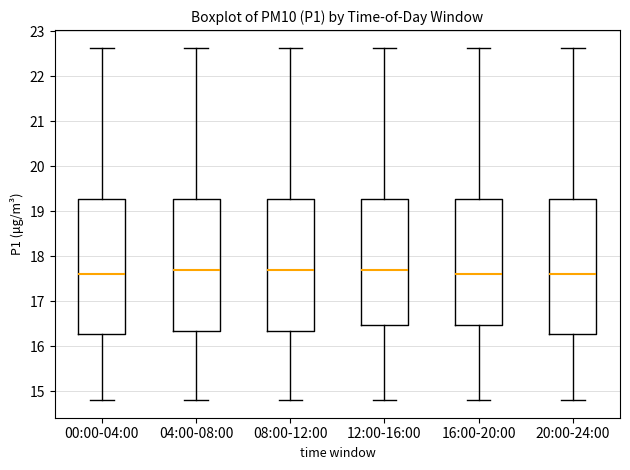

Where does the median line of the box for 20:00-24:00 sit on the y-axis? The values are not printed on the chart, so give them approximately, as read against the axis.

17.6